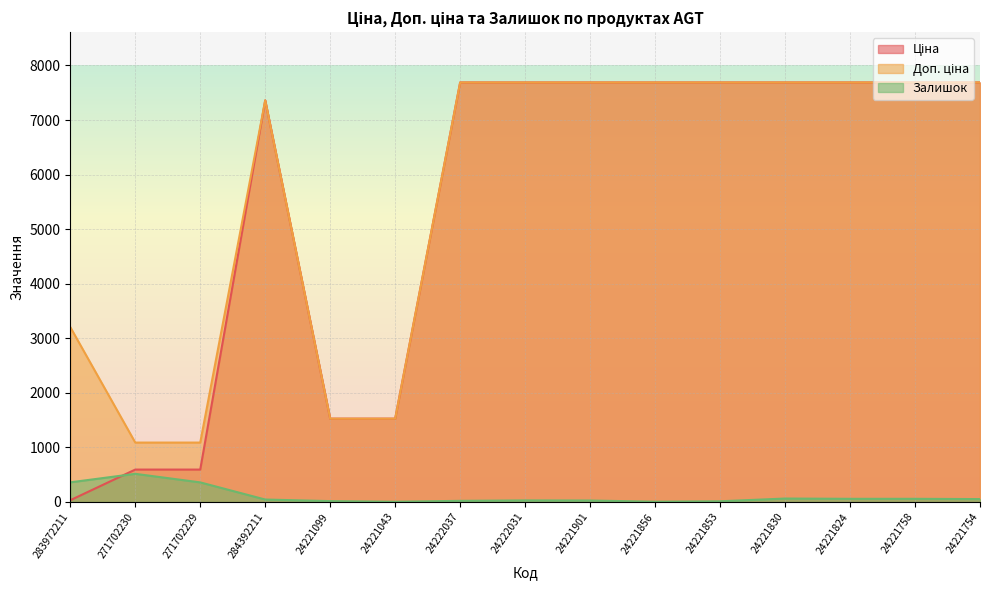

What is the highest value of the Ціна series?

7688.0